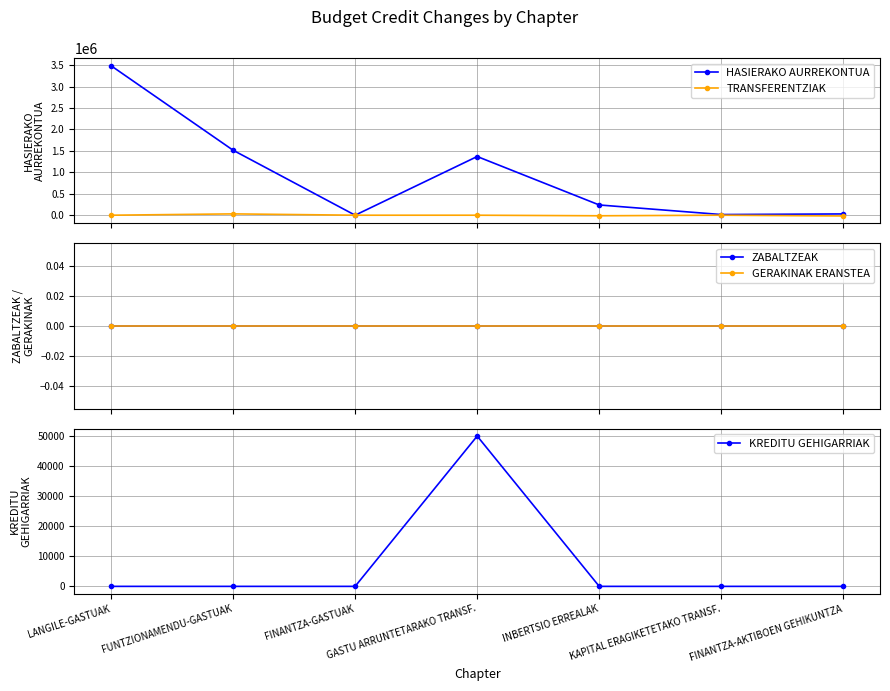

Reading left to right, list all the values displayed in this chart.

HASIERAKO AURREKONTUA: 3487785	1516097	300	1369188	238940	15690	30000
TRANSFERENTZIAK: 0	31000	0	0	-13000	0	-18000
ZABALTZEAK: 0	0	0	0	0	0	0
GERAKINAK ERANSTEA: 0	0	0	0	0	0	0
KREDITU GEHIGARRIAK: 0	0	0	50000	0	0	0